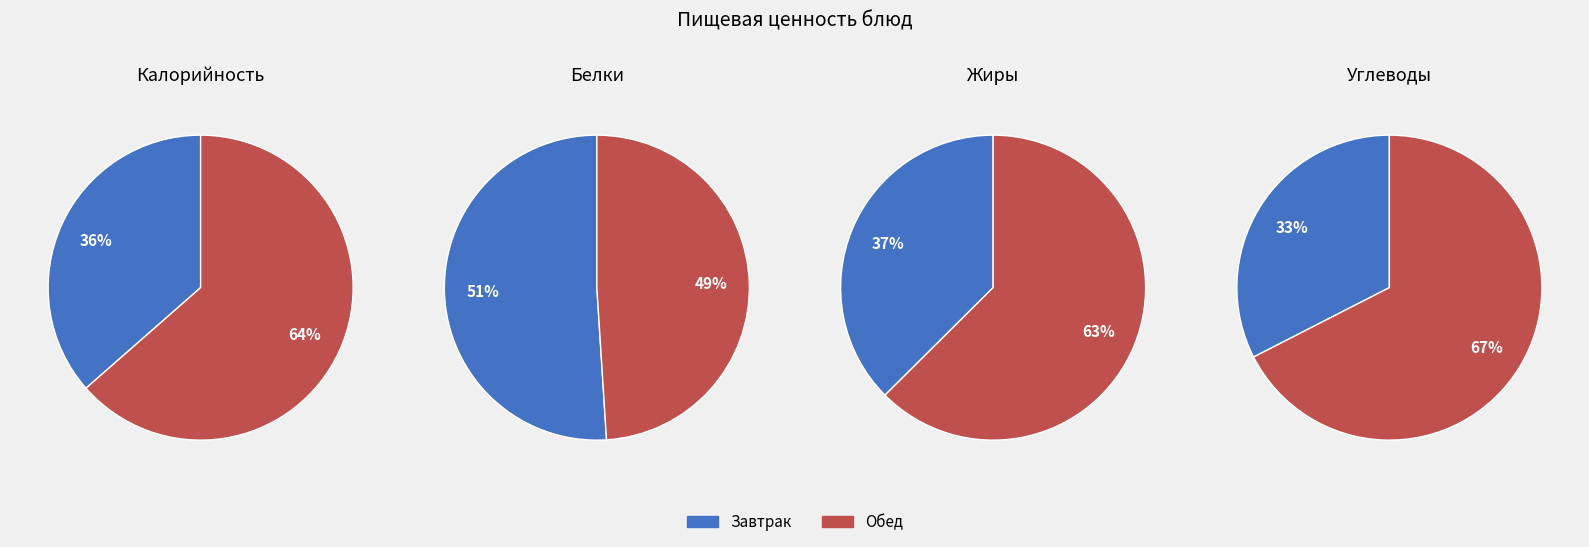

How many segments does this pie chart have?

2